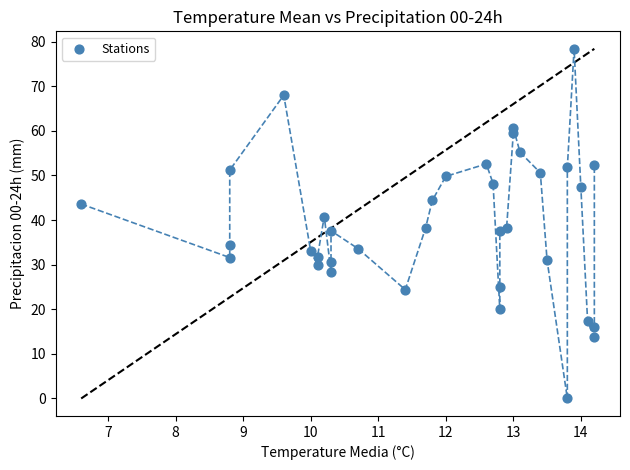

What is the range of X values (max minus min)?

7.6